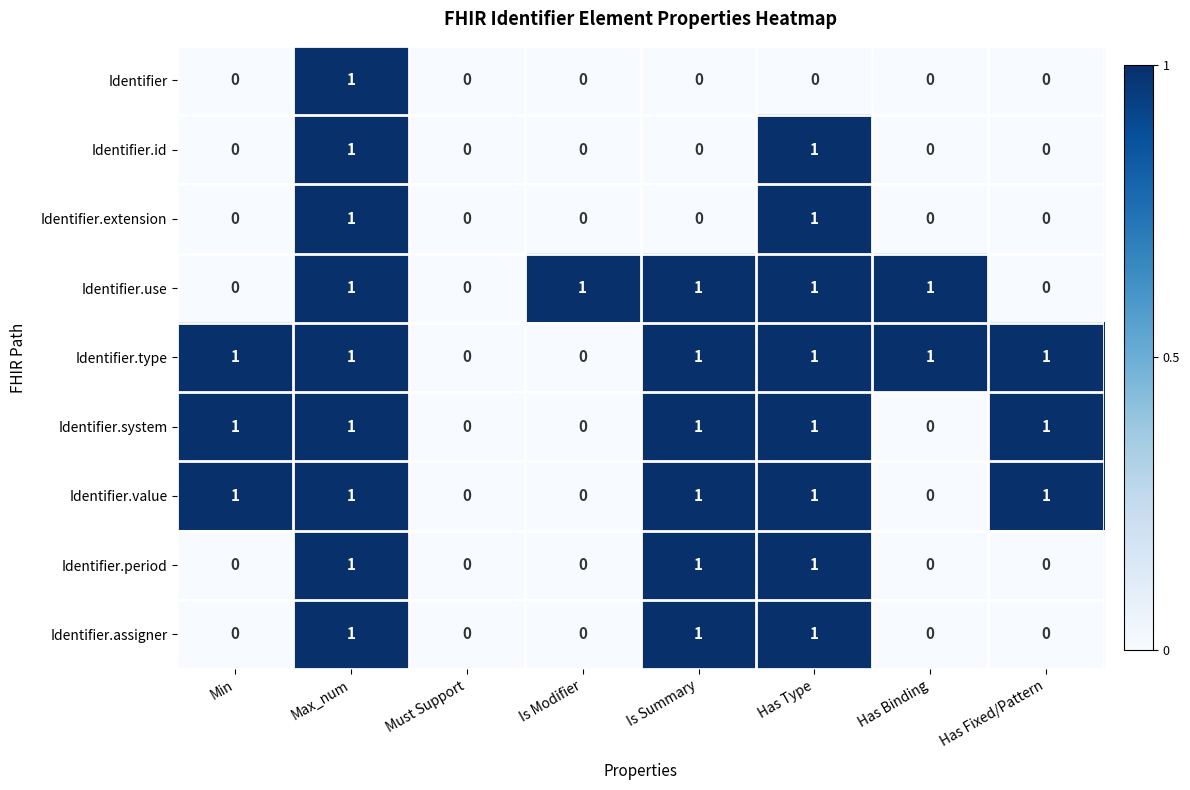

At which category is the sum across all series the highest?

Max_num